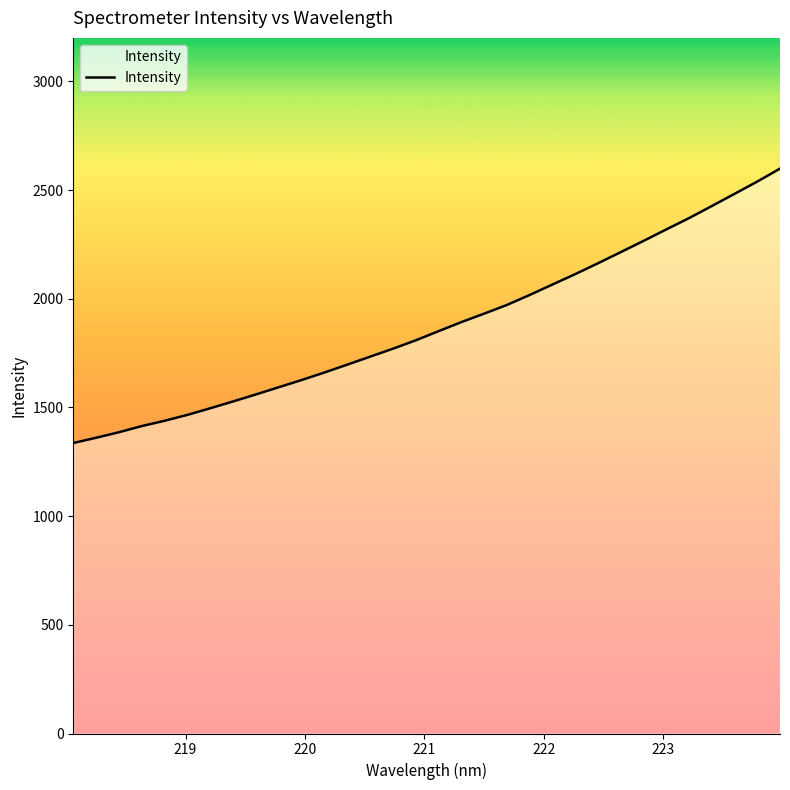

What is the greatest value displayed?

2598.6